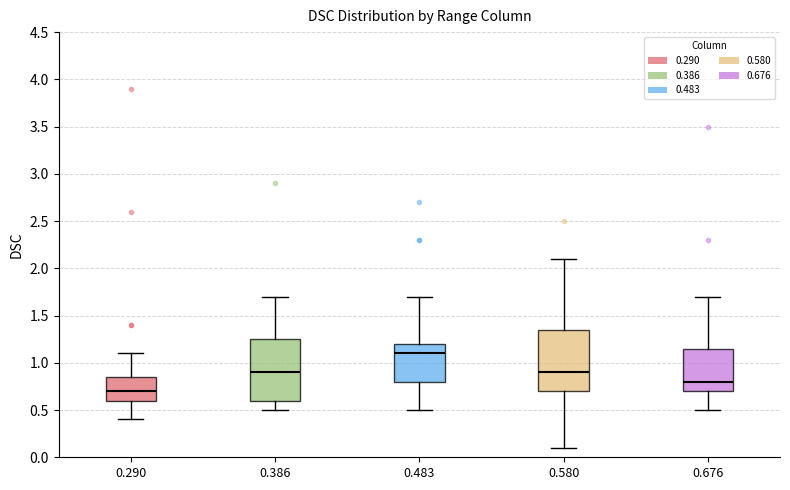

Reading left to right, transcribe this box plot: for each box, give where its median line is, the range the box spans, and where its two whiskers end, as read against the y-axis. The values are not printed on the chart, so give them approximately, as read against the axis.

0.290: median 0.70, box 0.60 to 0.85, whiskers 0.40 to 1.10
0.386: median 0.90, box 0.60 to 1.25, whiskers 0.50 to 1.70
0.483: median 1.10, box 0.80 to 1.20, whiskers 0.50 to 1.70
0.580: median 0.90, box 0.70 to 1.35, whiskers 0.10 to 2.10
0.676: median 0.80, box 0.70 to 1.15, whiskers 0.50 to 1.70